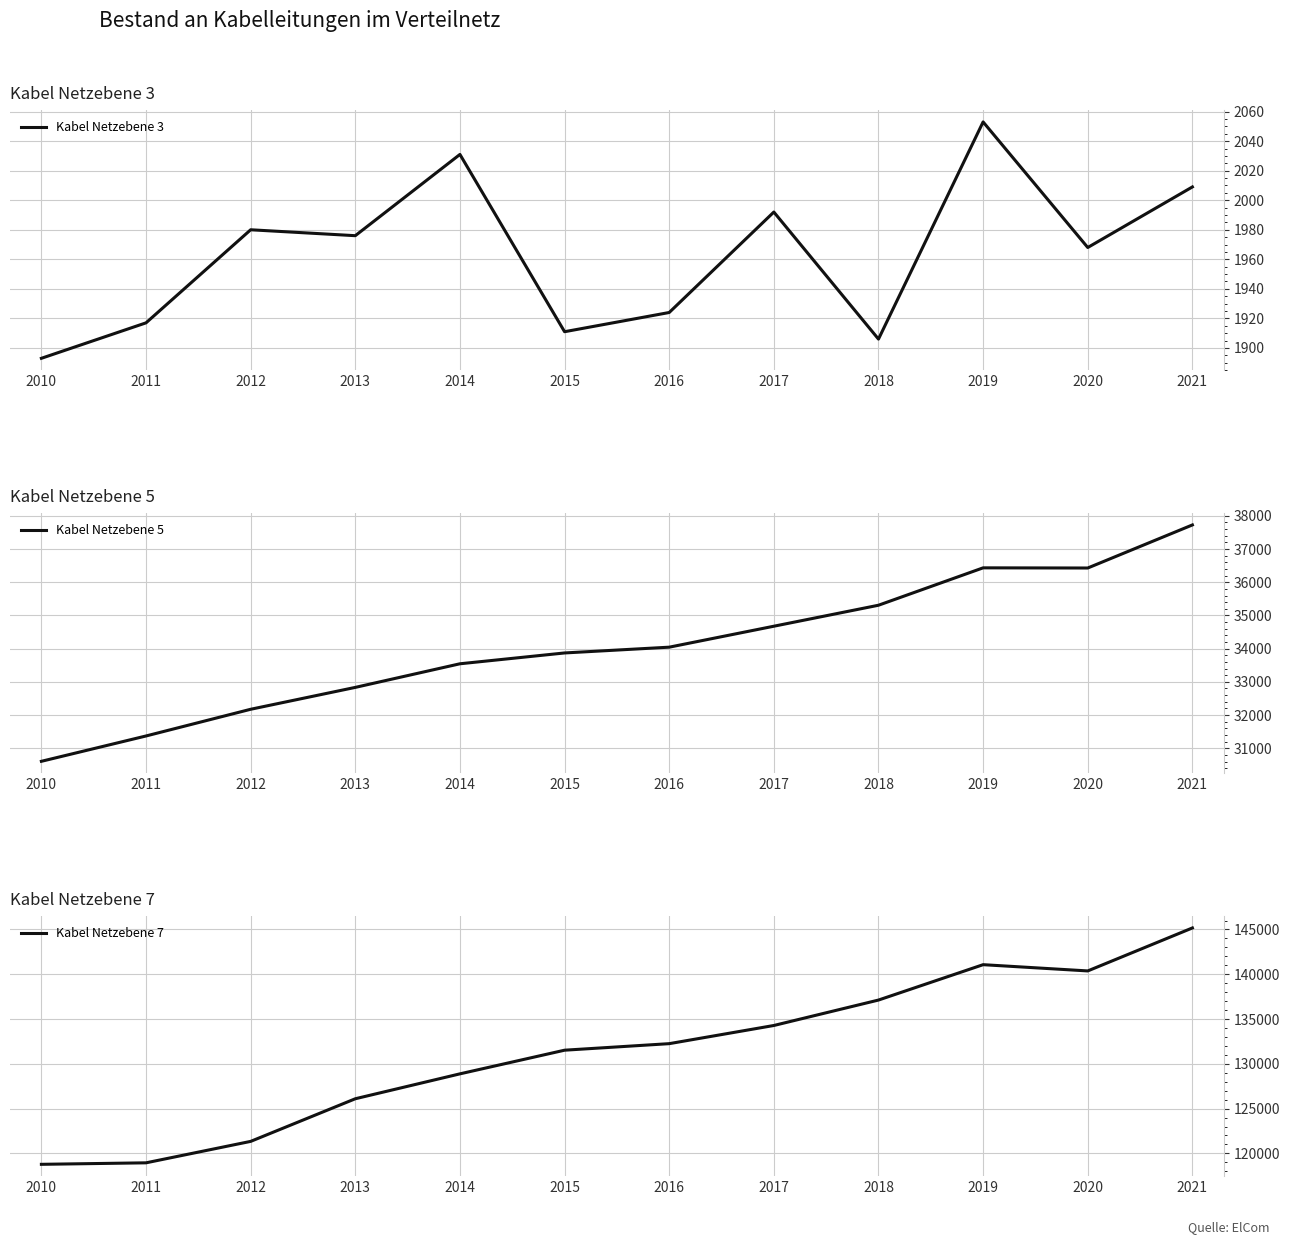

True or false: Kabel Netzebene 5 and Kabel Netzebene 7 cross at least once.

False